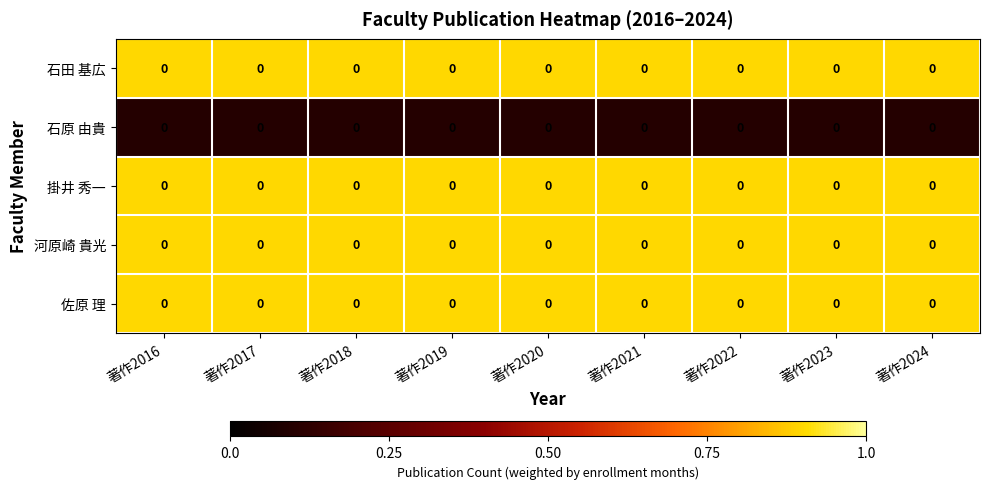

Count the number of categories in the chart.

9